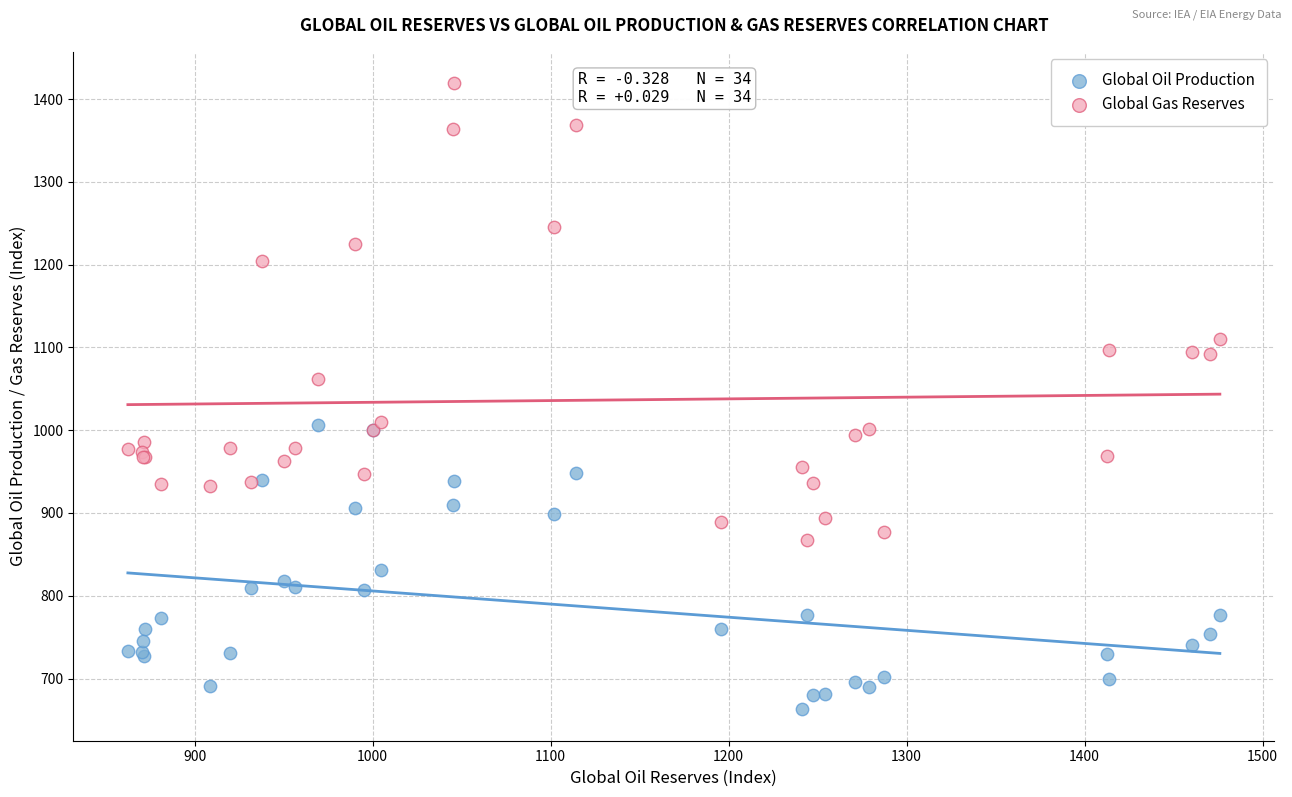

Across all series, what Y value is closest to 1041?

1061.7